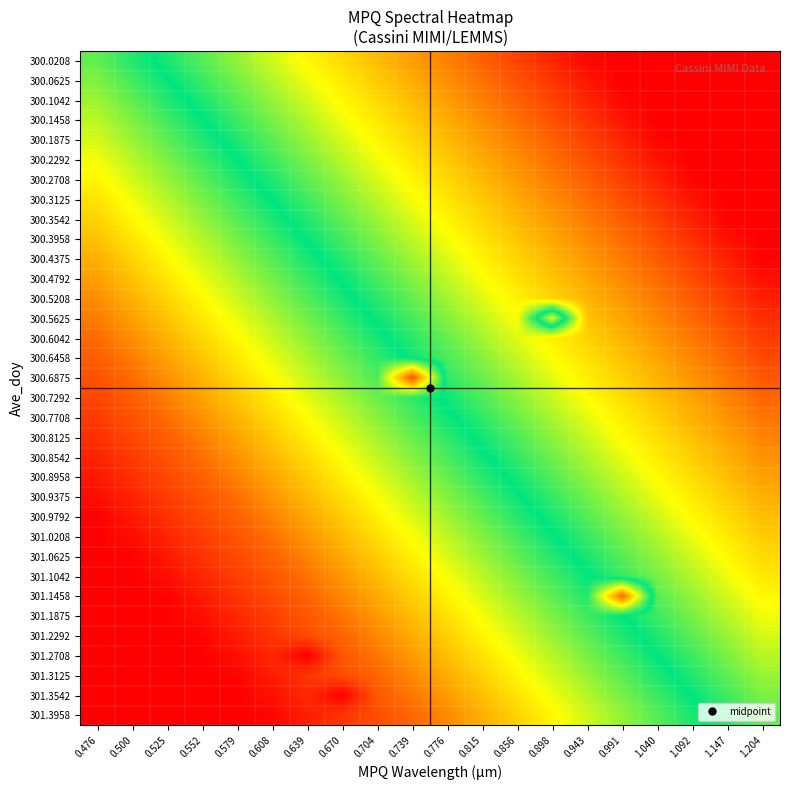

At which category is the sum across all series the highest?

0.476